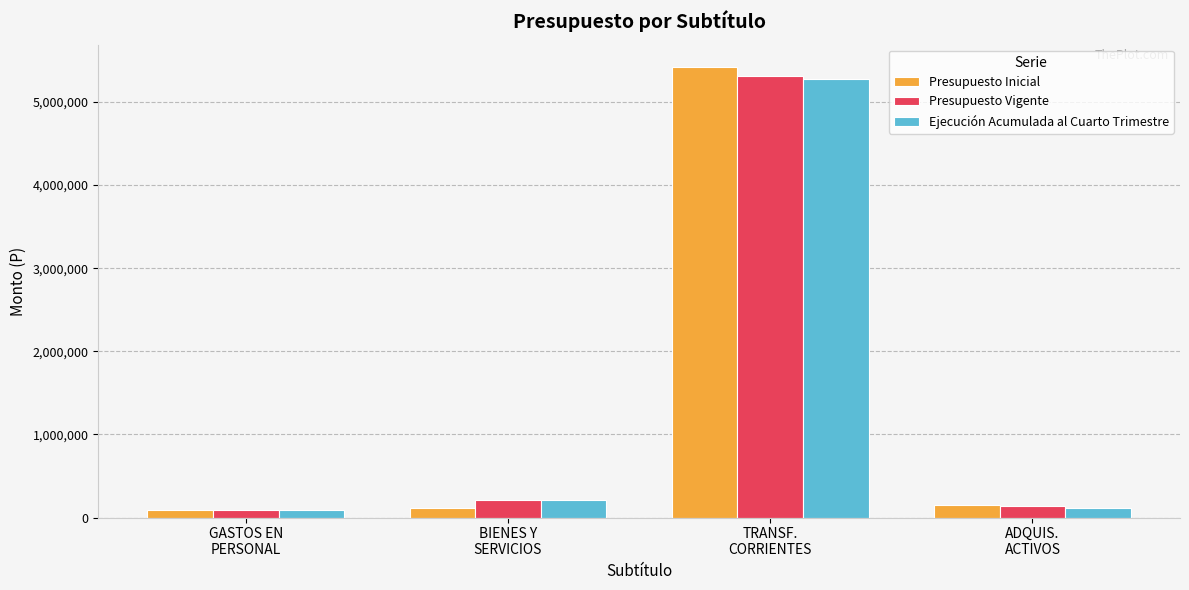

What is the highest value of the Presupuesto Vigente series?

5308052